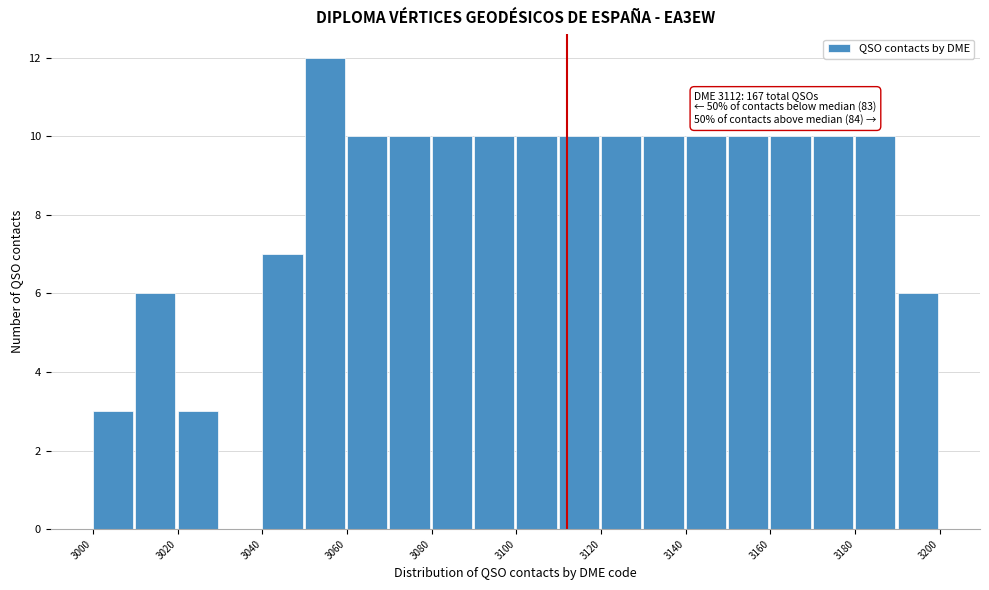

Which range on the x-axis has the tallest bar?

3050 to 3060